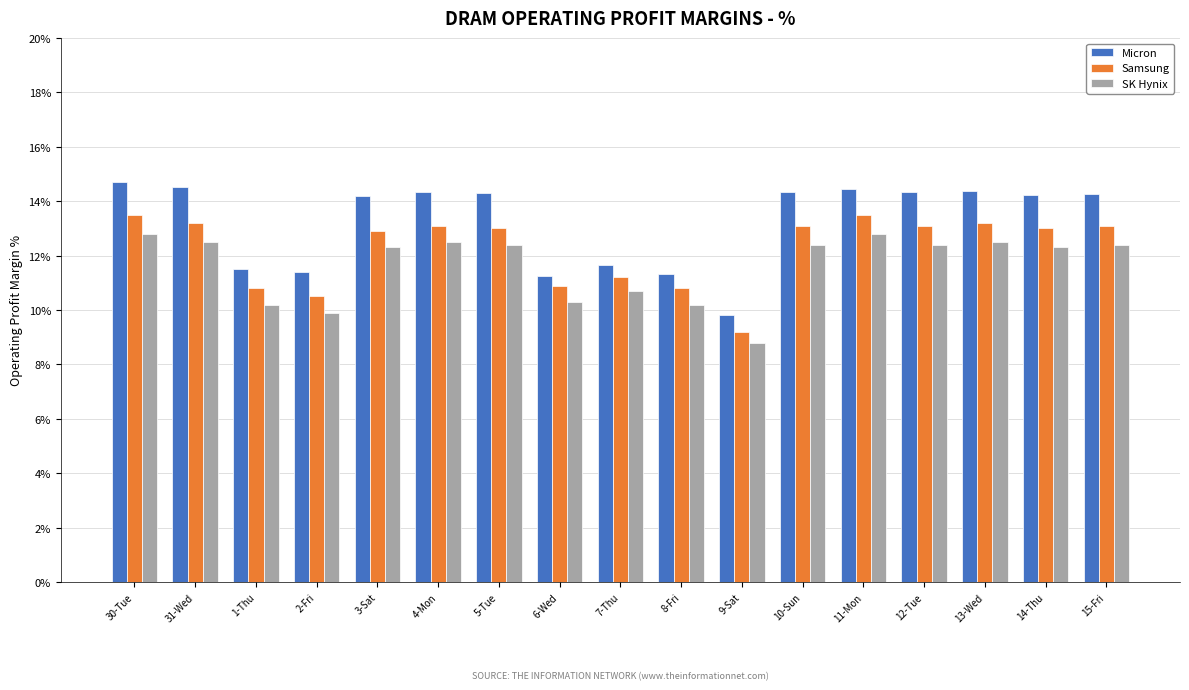

How many data points in Micron are above 14?

11